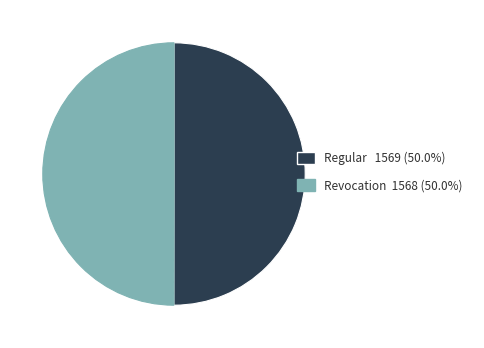

Approximately how many times larger is the value at Regular 1569 (50.0%) compared to Revocation 1568 (50.0%)?

1.0